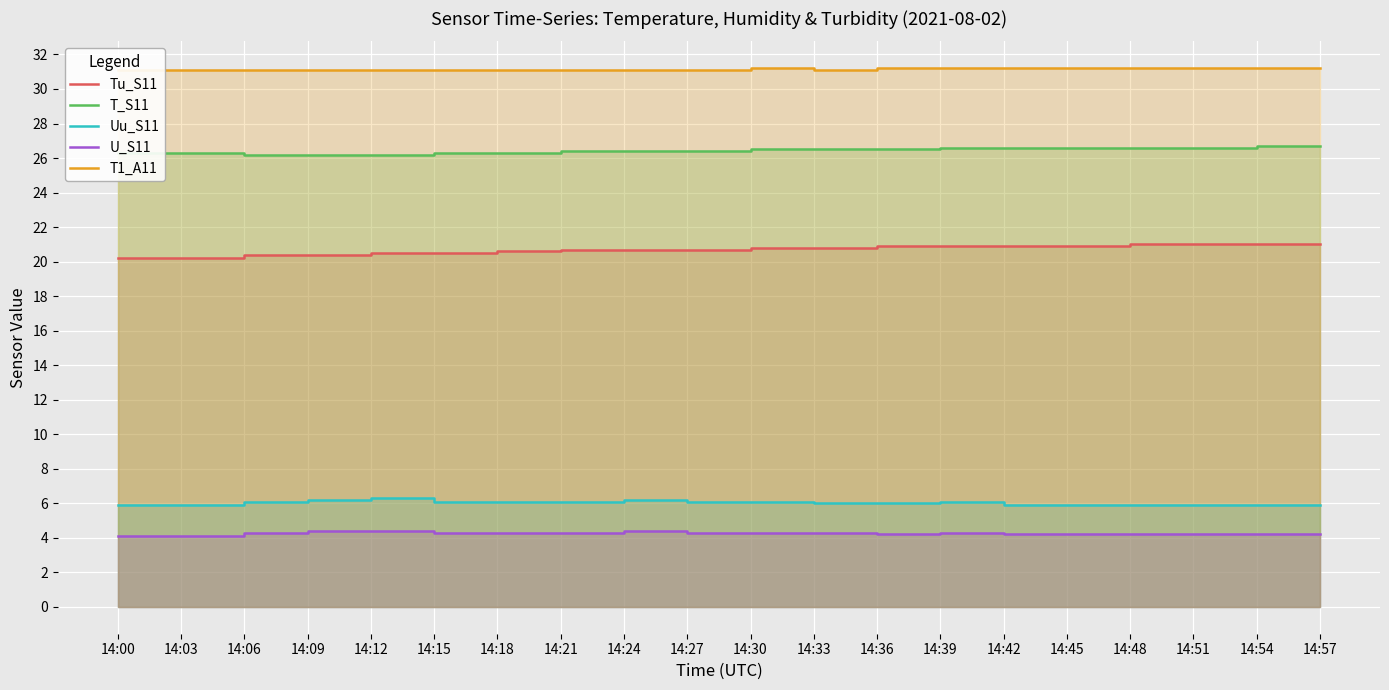

Which has a higher value, 14:42 or 14:24?

14:42